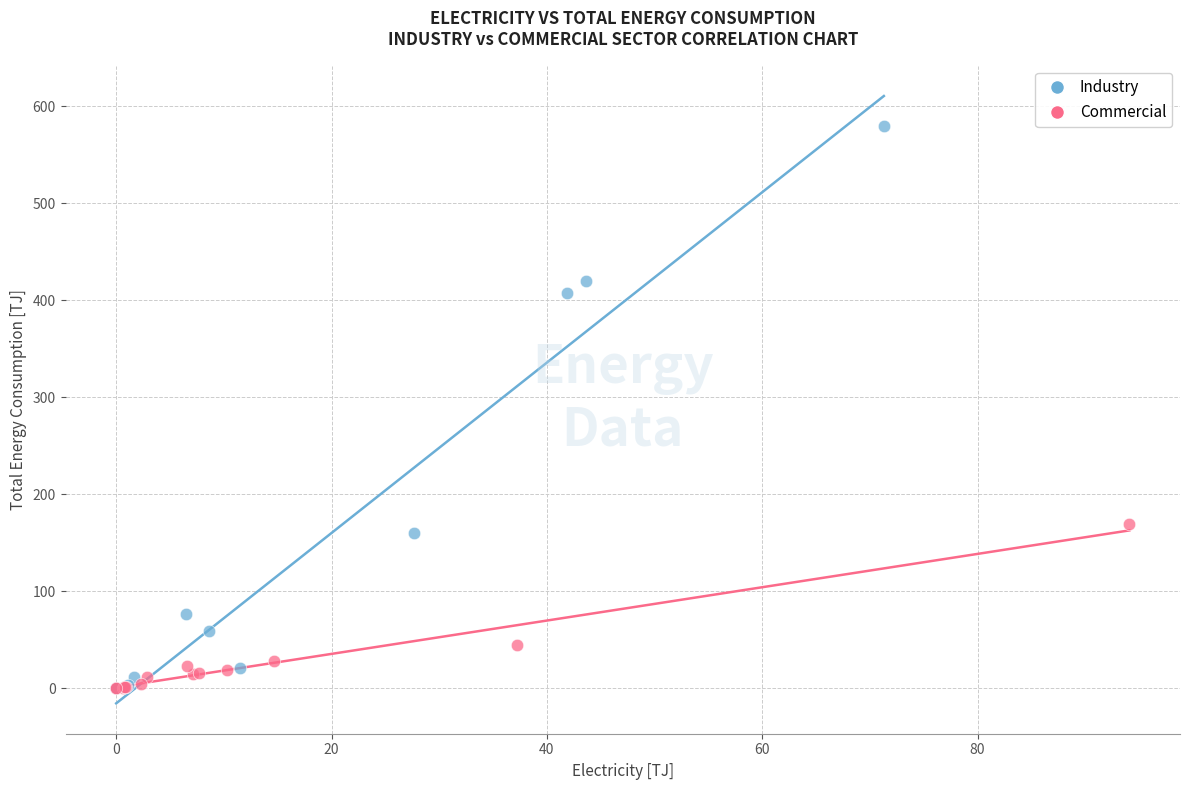

Which series contains the highest Y value?

Industry